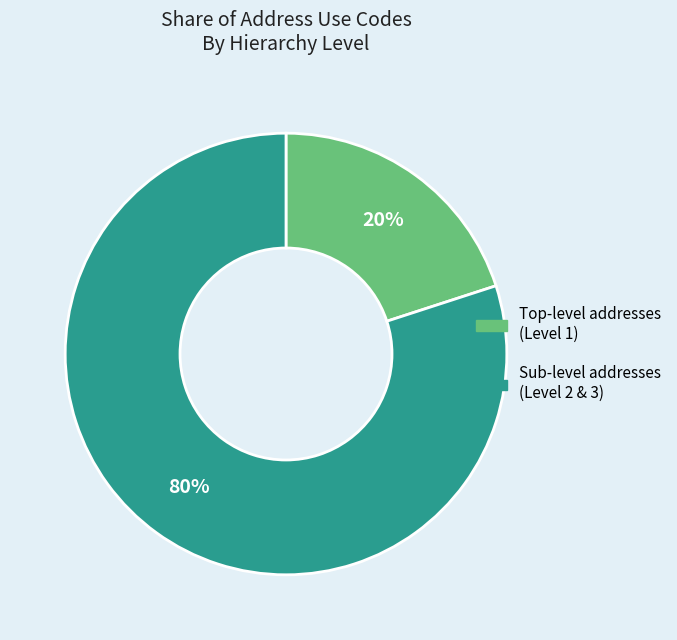

Does any single category account for the majority?

Yes